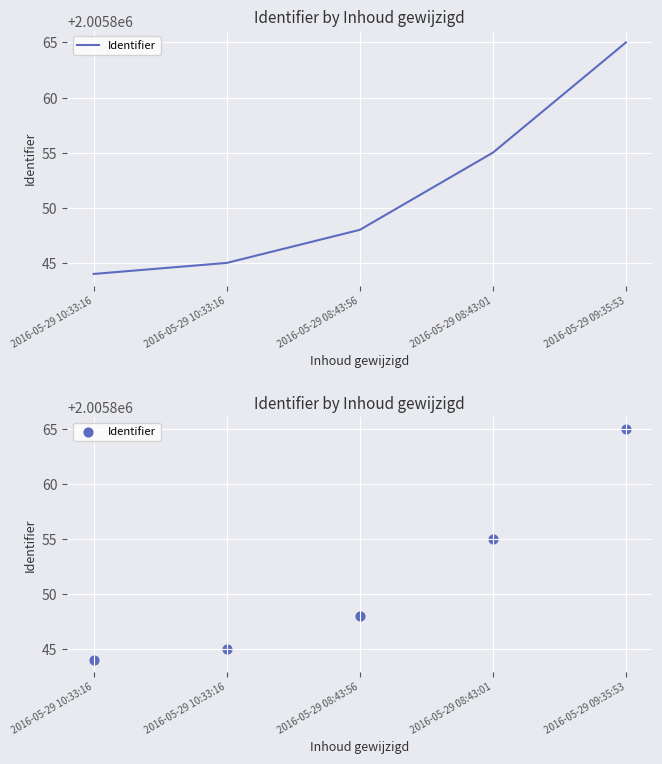

Between 2016-05-29 08:43:01 and 2016-05-29 10:33:16, which is larger?

2016-05-29 08:43:01